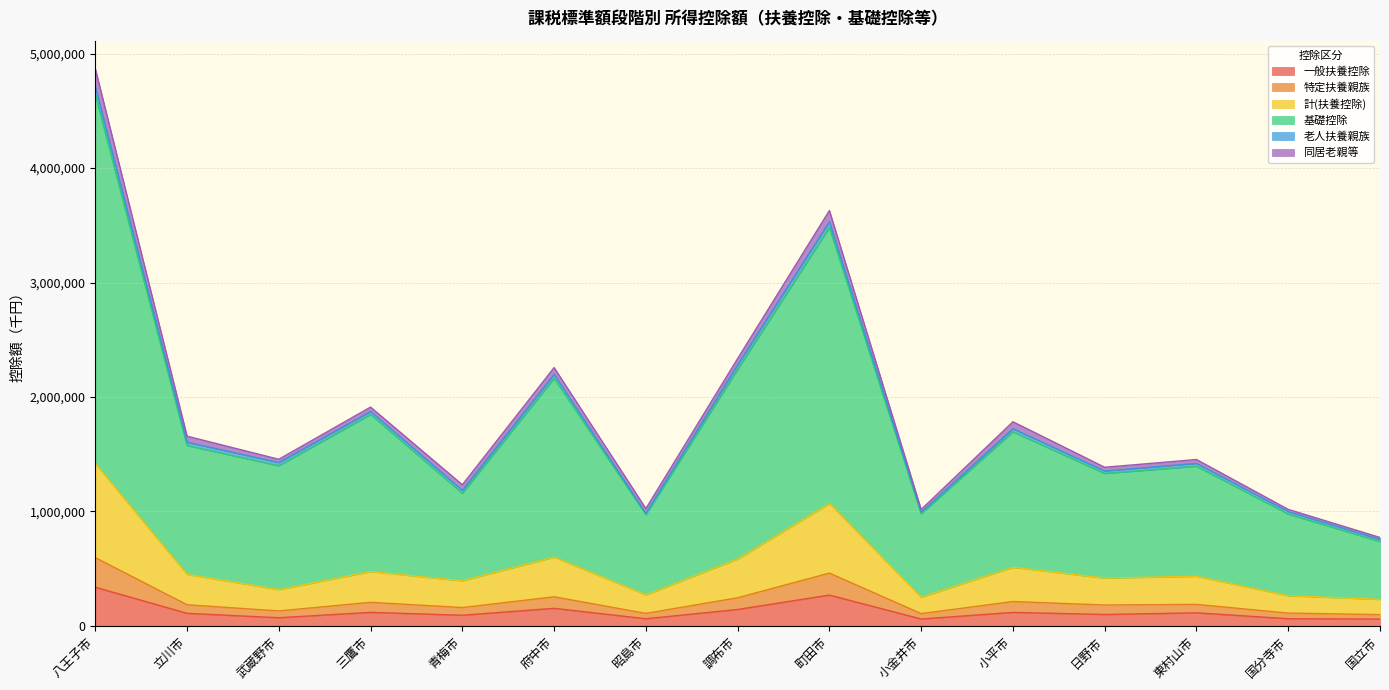

What is the highest value of the 一般扶養控除 series?

336600